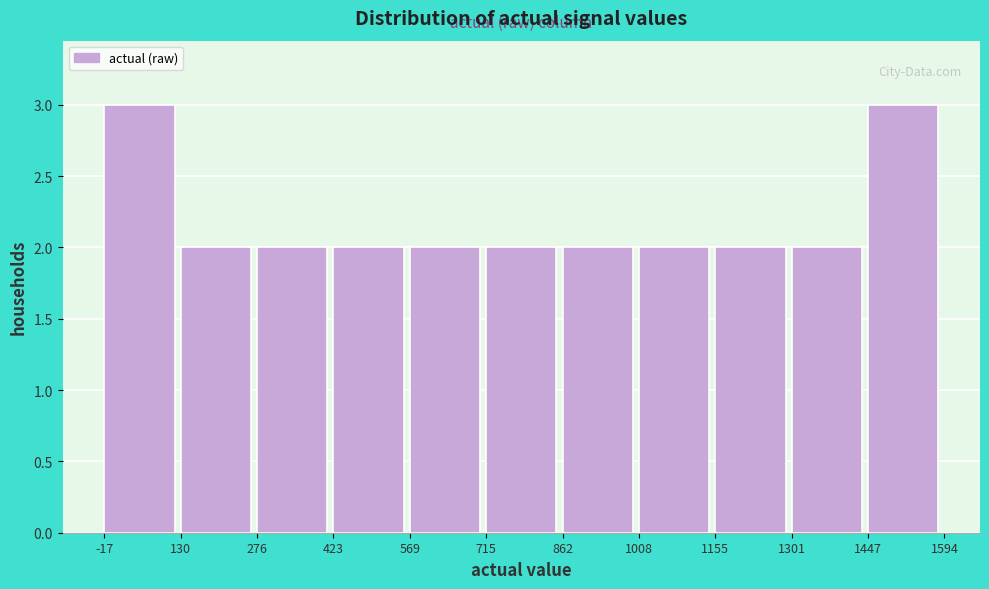

Reading left to right, list every bar in this chart as the range it spans on the x-axis followed by its height. The values are not printed on the chart, so give them approximately, as read against the axis.

-17 to 130: 3
130 to 276: 2
276 to 423: 2
423 to 569: 2
569 to 715: 2
715 to 862: 2
862 to 1008: 2
1008 to 1155: 2
1155 to 1301: 2
1301 to 1447: 2
1447 to 1594: 3